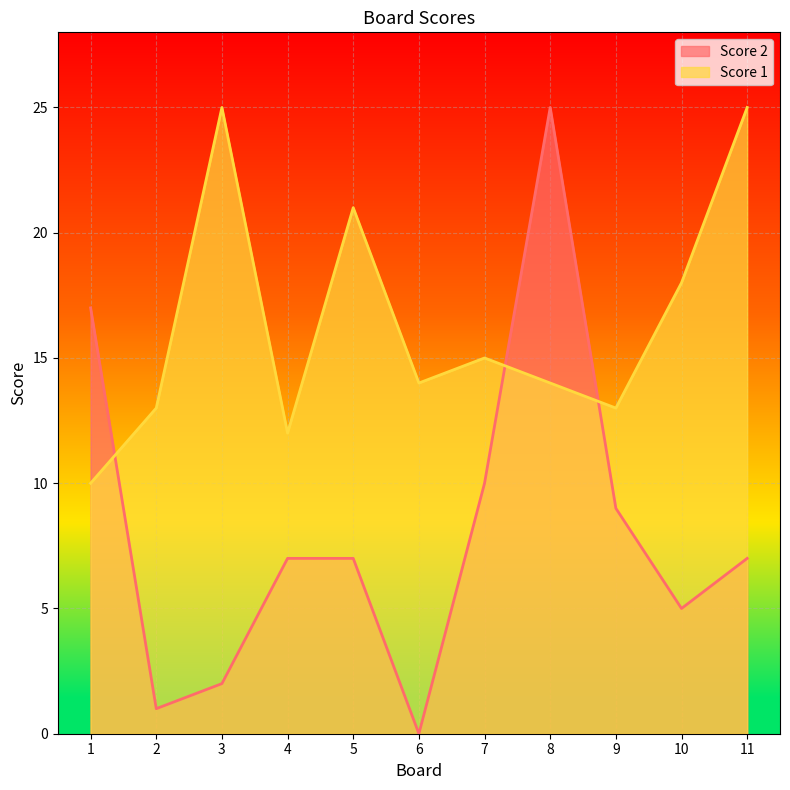

What is the value of the Score 2 point at the 4th from the left?

7